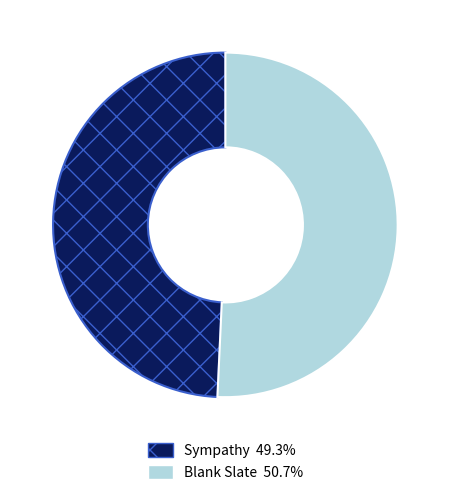

Rank the categories by value from highest to lowest.

Blank Slate, Sympathy